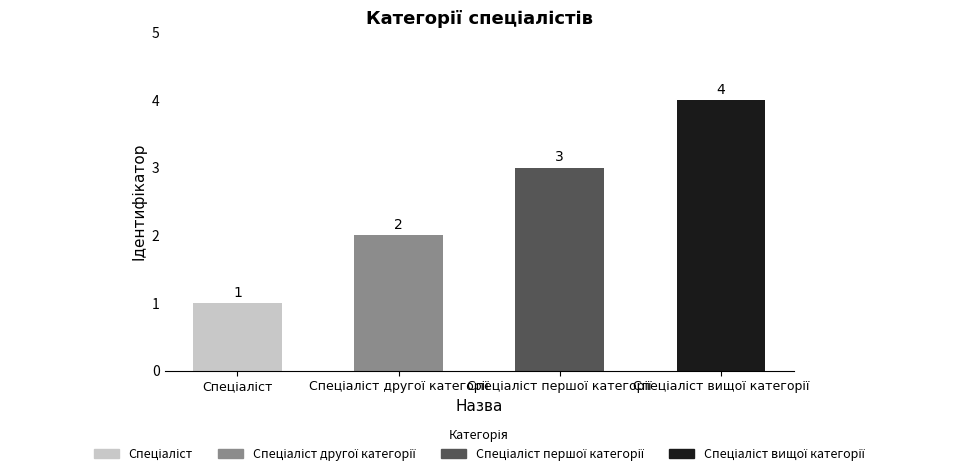

Count the values in the range 2 to 4.

3